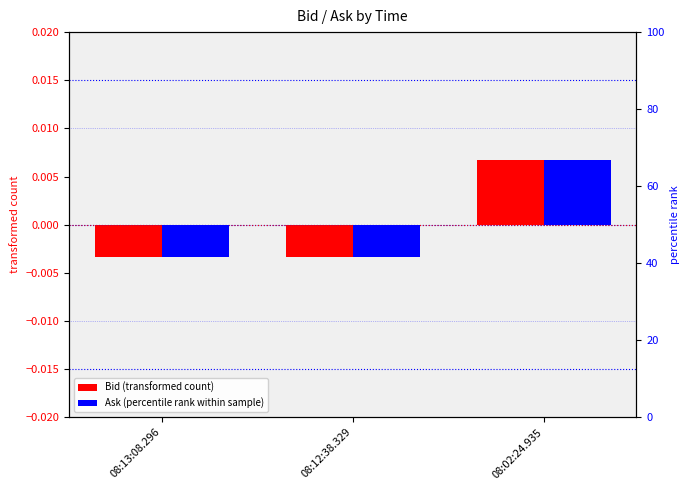

The value of Bid at 08:02:24.935 is 0.0. True or false?

True